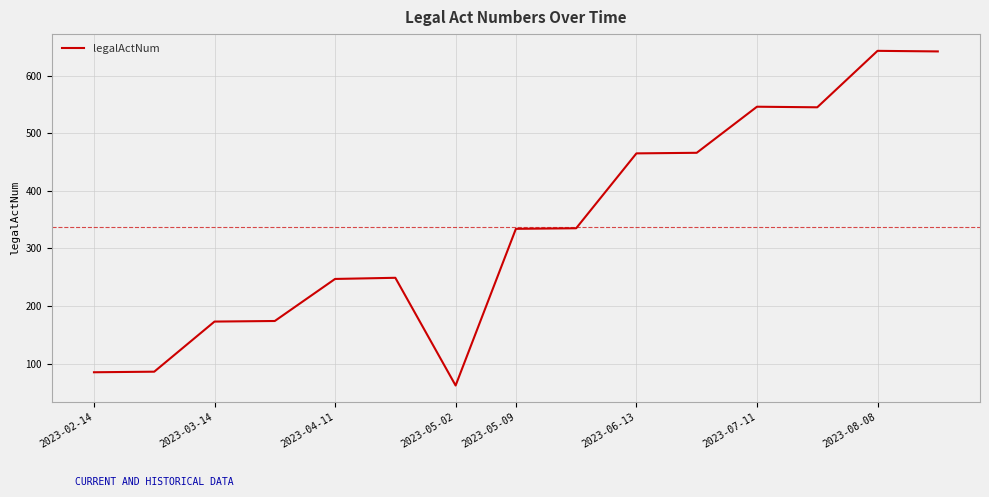

What is the minimum value shown in the chart?

62